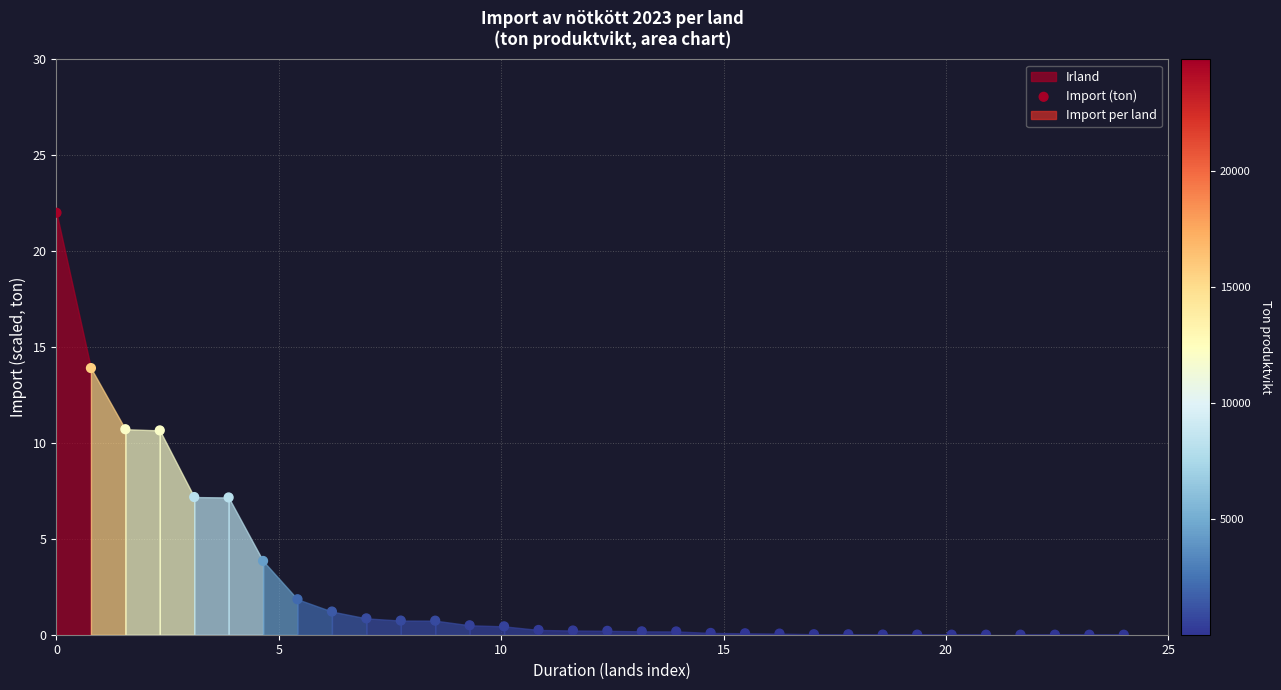

What is the range of Y values (max minus min)?

22.0